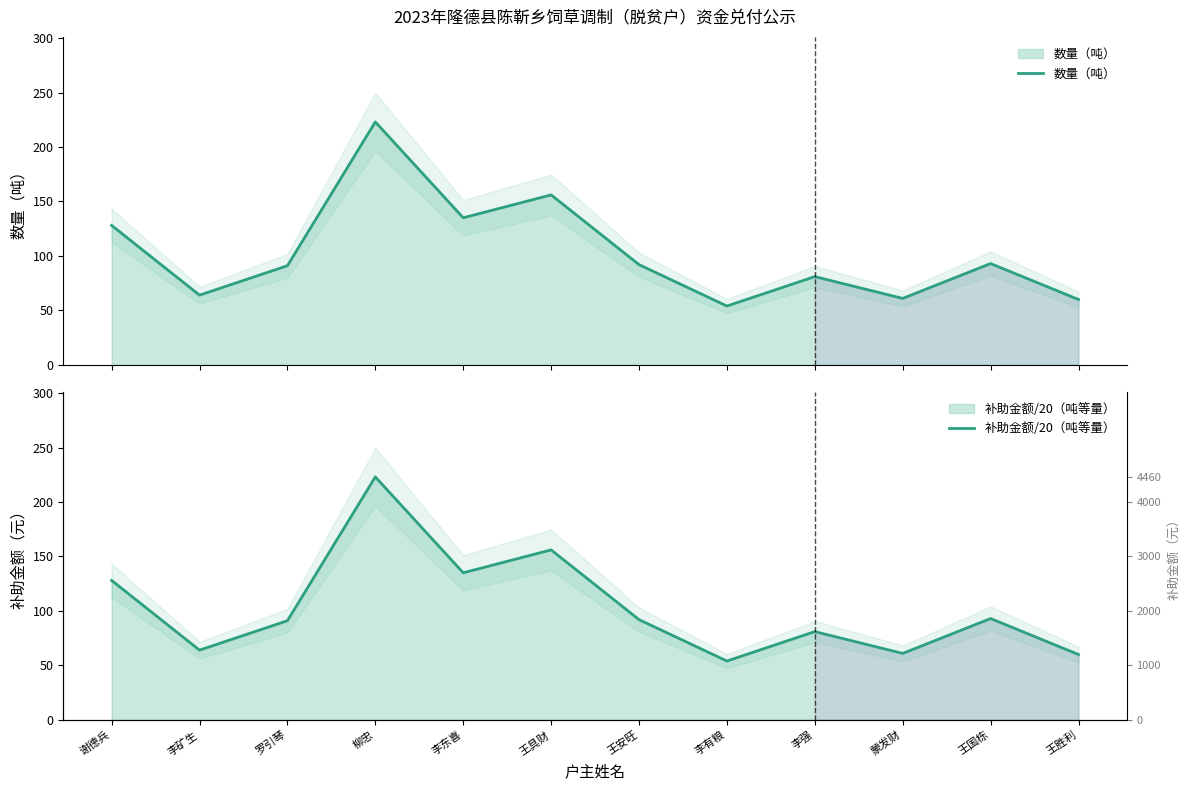

Reading right to left, transcribe all the data shown in this chart.

数量（吨）: 王胜利=60	王国栋=93	蒙发财=61	李强=81	李有粮=54	王安旺=92	王具财=156	李东喜=135	柳忠=223	罗引琴=91	李矿生=64	谢德兵=128
补助金额/20（吨等量）: 王胜利=60	王国栋=93	蒙发财=61	李强=81	李有粮=54	王安旺=92	王具财=156	李东喜=135	柳忠=223	罗引琴=91	李矿生=64	谢德兵=128